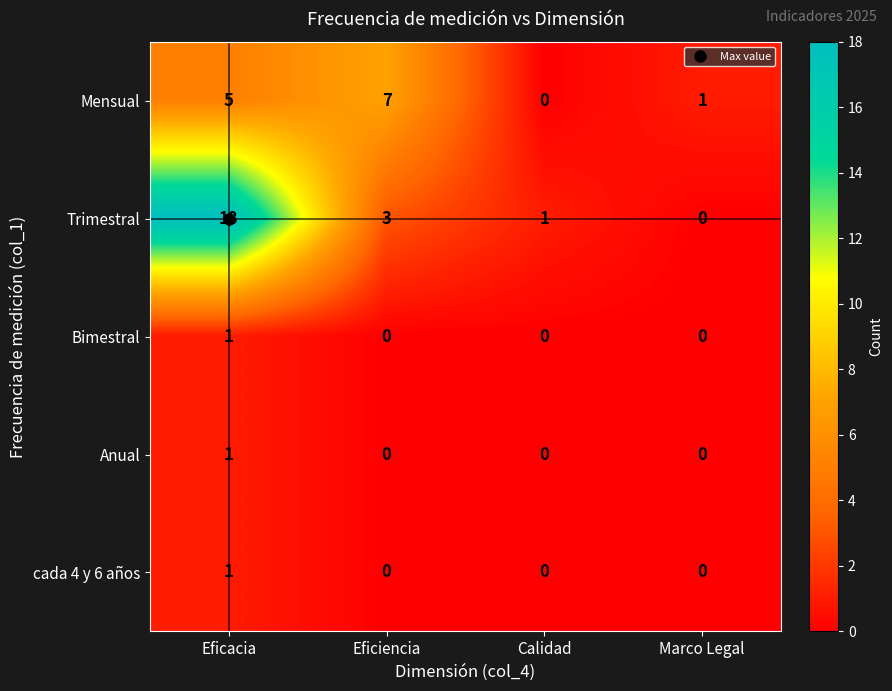

Which series has the largest total across all categories?

Trimestral